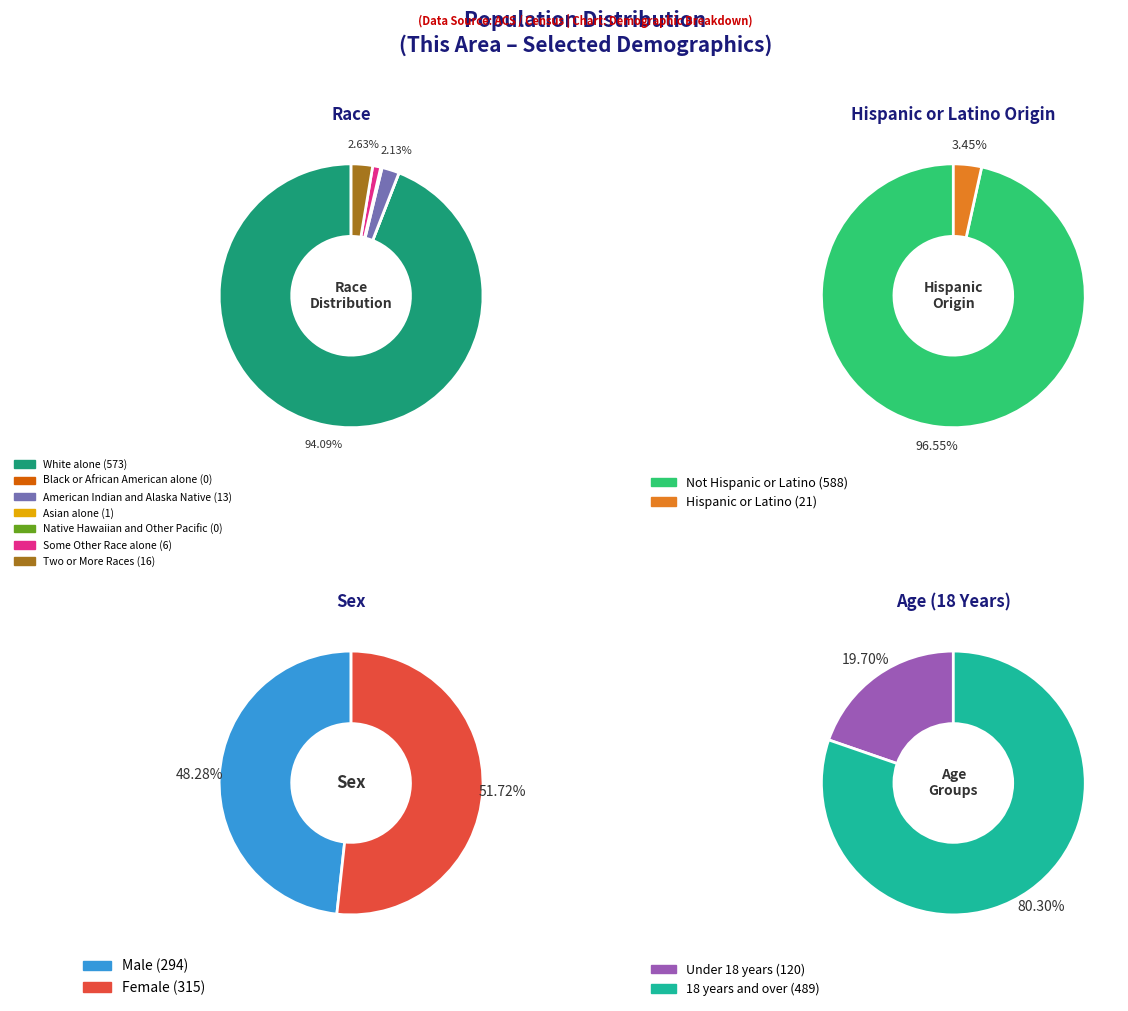

How many slices are in this pie chart?

7